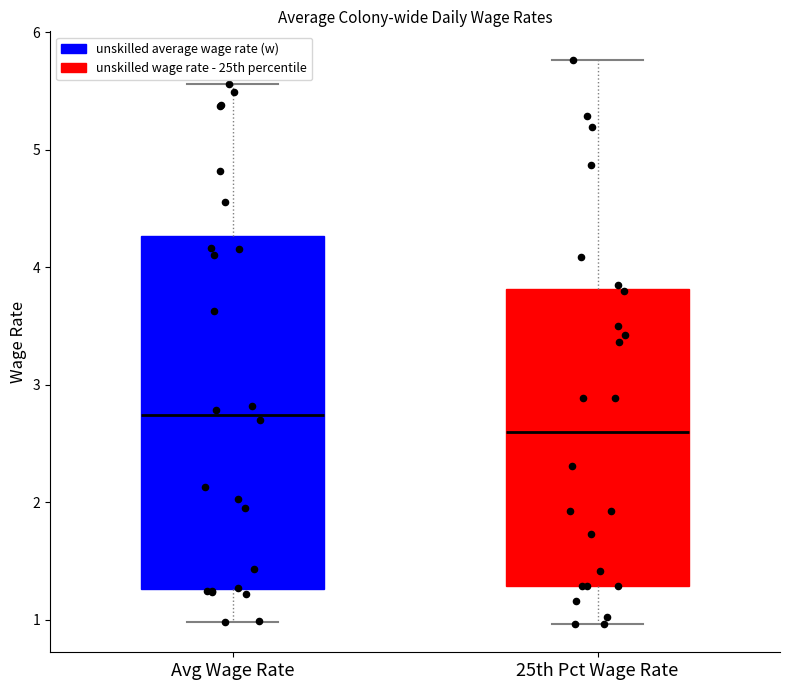

Where is the lower edge of the box for 25th Pct Wage Rate on the y-axis? The values are not printed on the chart, so give them approximately, as read against the axis.

1.3